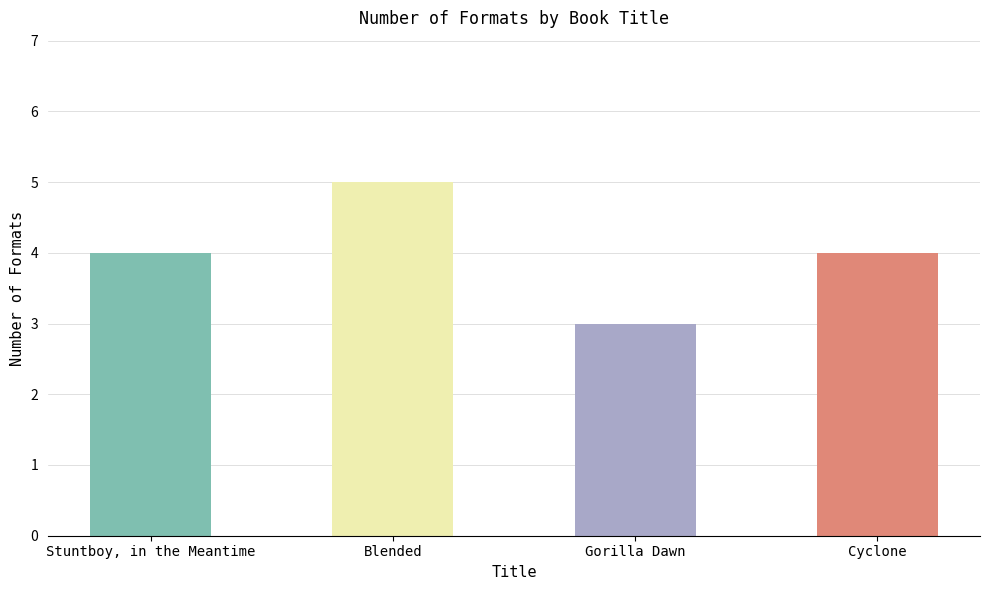

What is the value of the 3rd bar from the left?

3